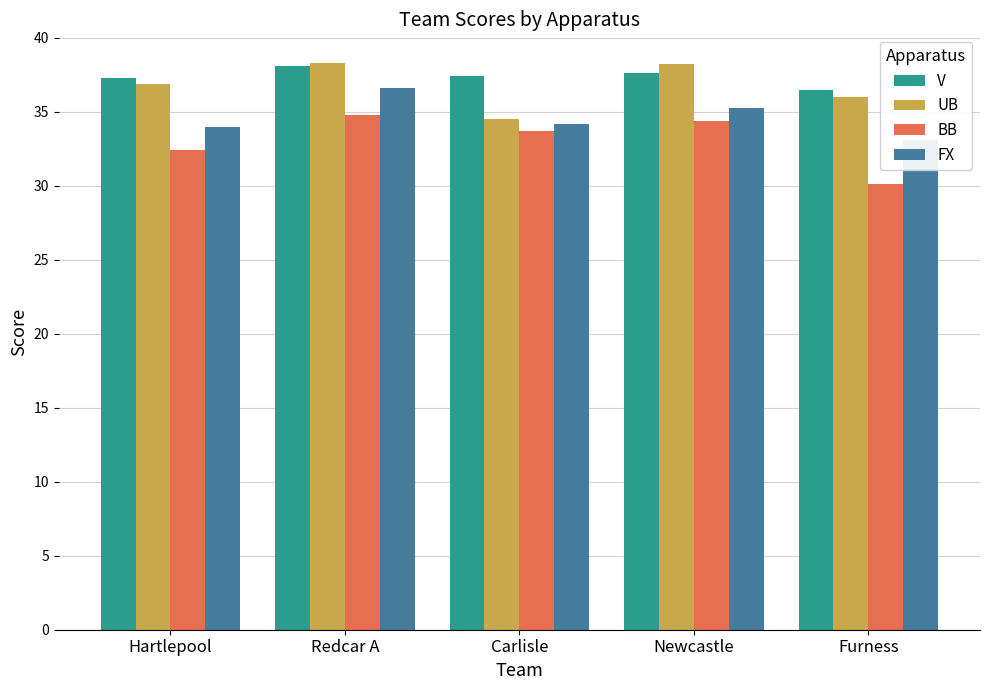

What is the maximum value shown in the chart?

38.3